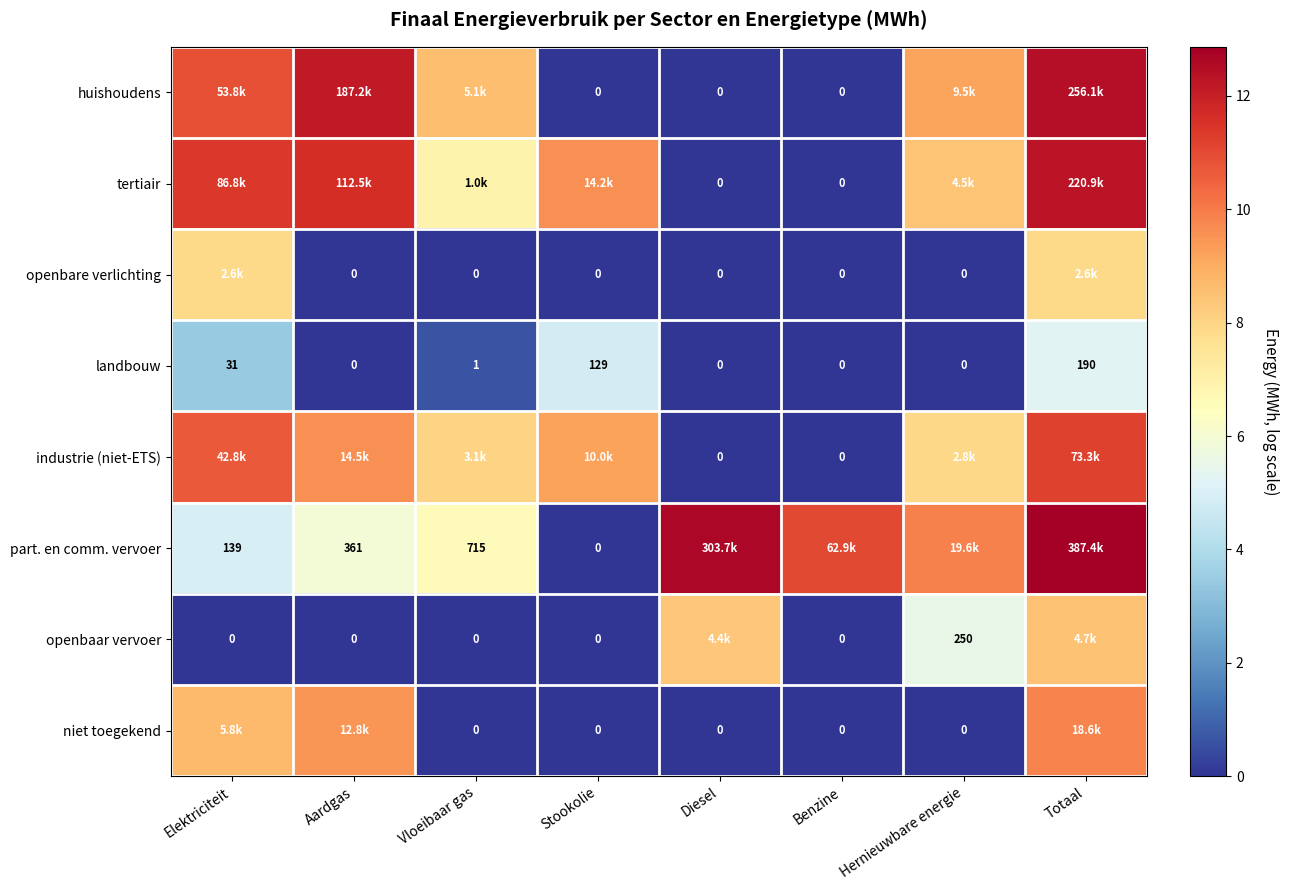

Between Elektriciteit and Hernieuwbare energie, which is larger?

Elektriciteit